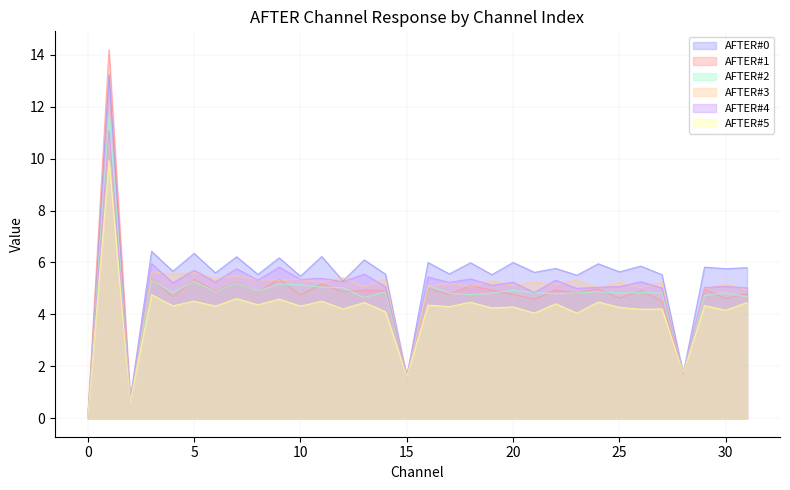

Rank the categories by AFTER#5 value from lowest to highest.

0, 2, 15, 28, 21, 23, 14, 30, 26, 12, 27, 19, 25, 20, 17, 6, 10, 4, 29, 16, 8, 22, 13, 31, 18, 24, 5, 11, 9, 7, 3, 1